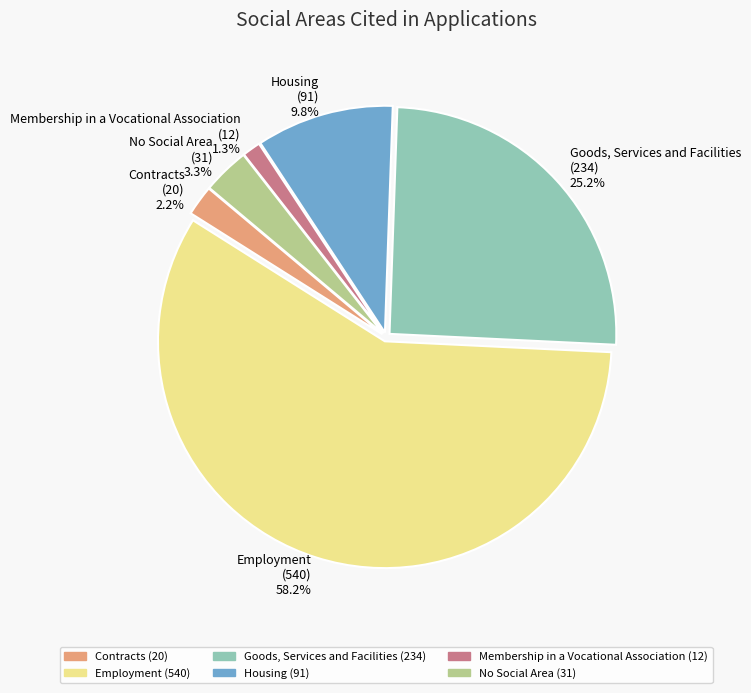

To the nearest percent, what is the difference between the Membership in a Vocational Association and No Social Area slice percentages?

2%